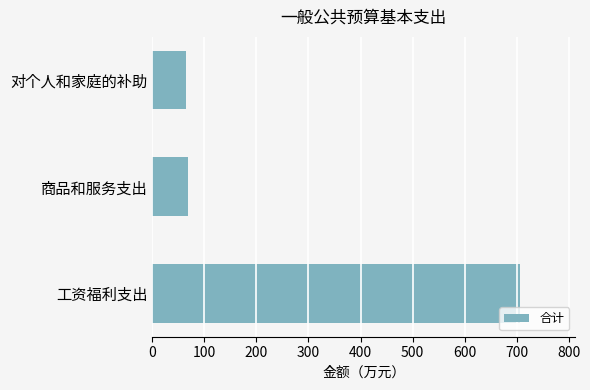

Count the number of values greater than 69.

2